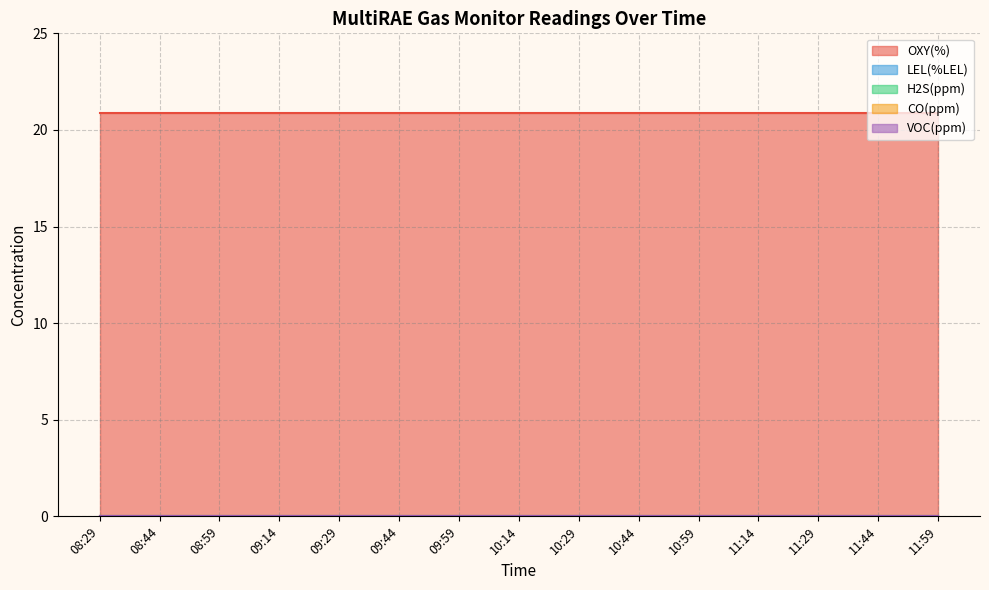

What is the label of the 11th point from the right?

09:29